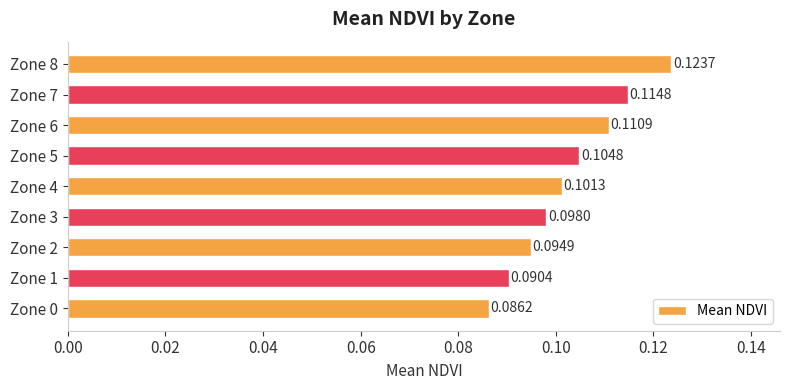

Rank the categories by value from lowest to highest.

Zone 0, Zone 1, Zone 2, Zone 3, Zone 4, Zone 5, Zone 6, Zone 7, Zone 8